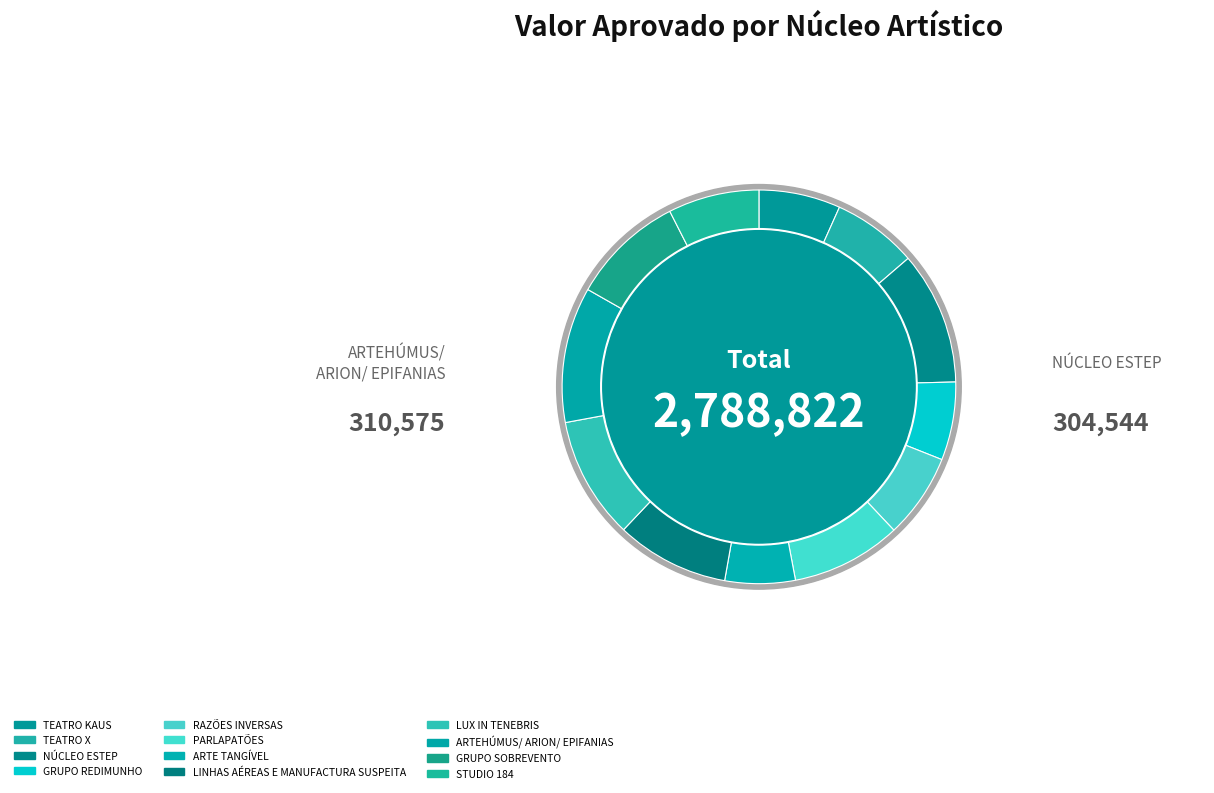

What is the ratio of the value at ARTEHÚMUS/ ARION/ EPIFANIAS to the value at ARTE TANGÍVEL?

1.9